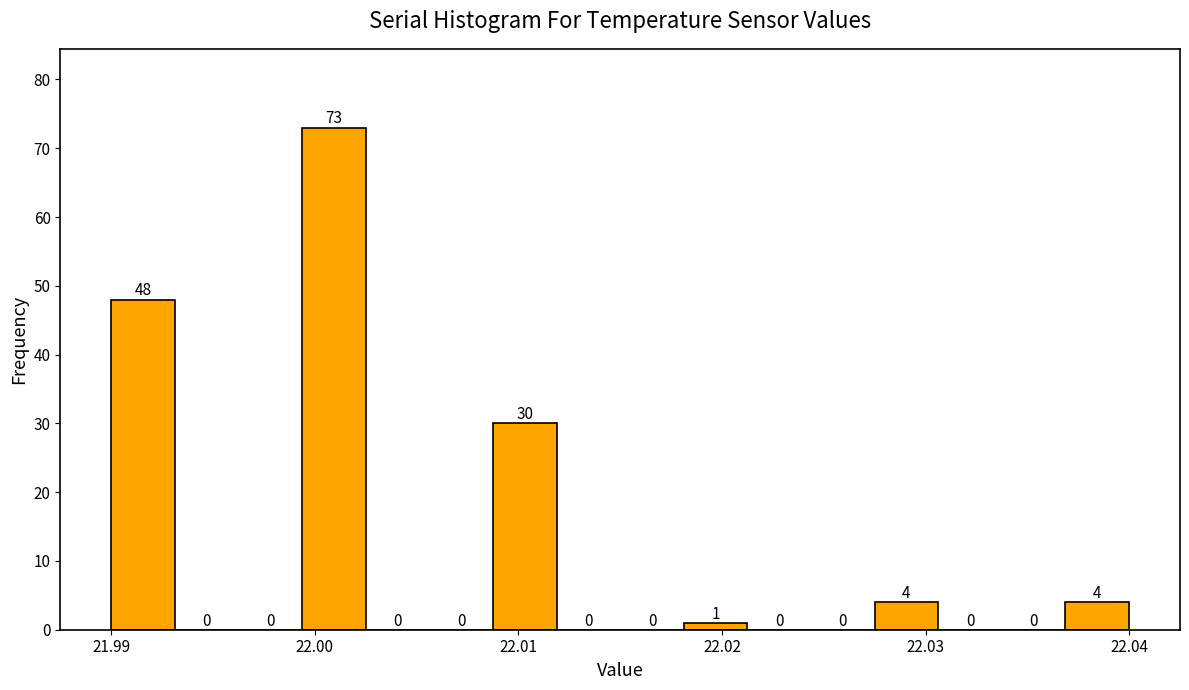

Read against the x-axis, roughly where is the centre of the tallest bar?

22.001